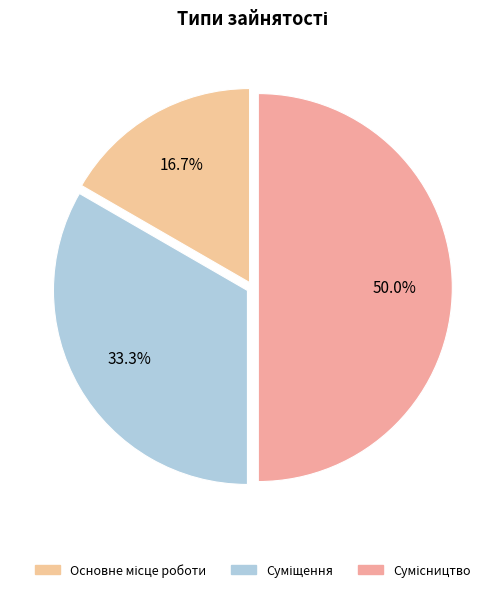

How many segments does this pie chart have?

3